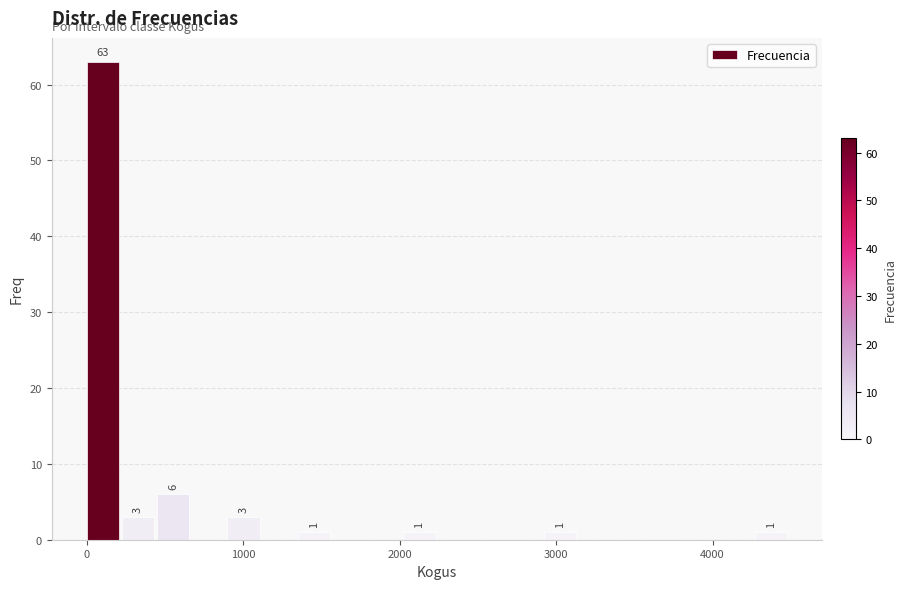

Read against the x-axis, roughly where is the centre of the tallest bar?

100